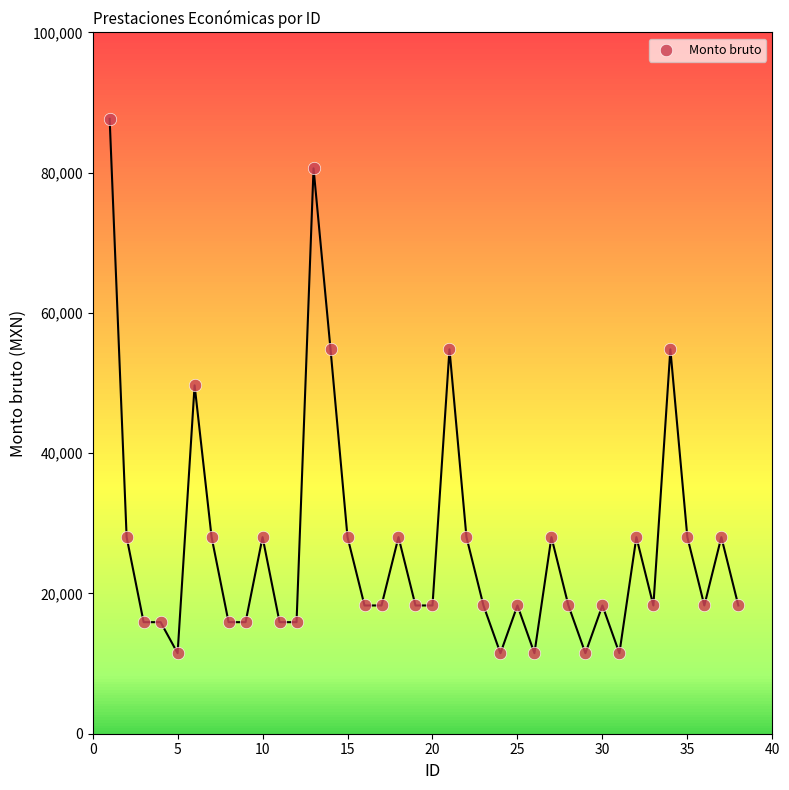

What is the range of Y values (max minus min)?

76198